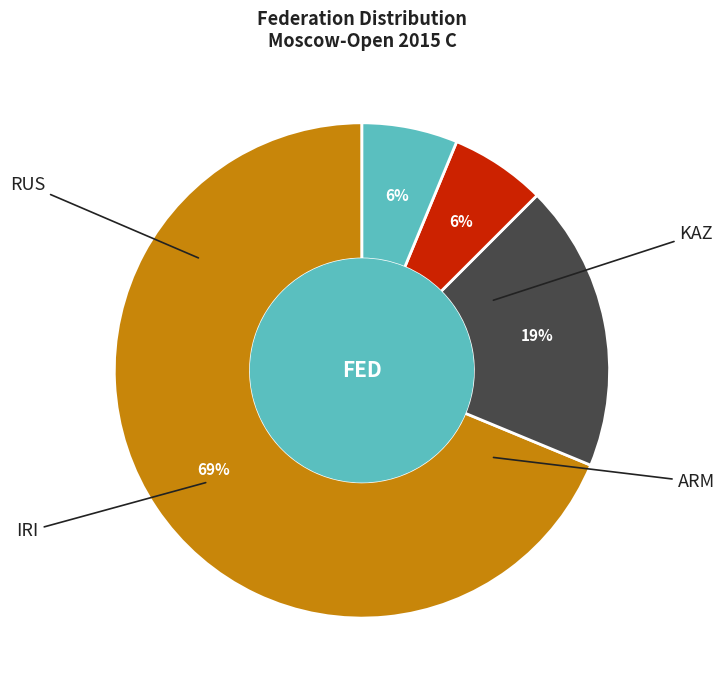

Is there any slice that represents more than half of the pie?

Yes